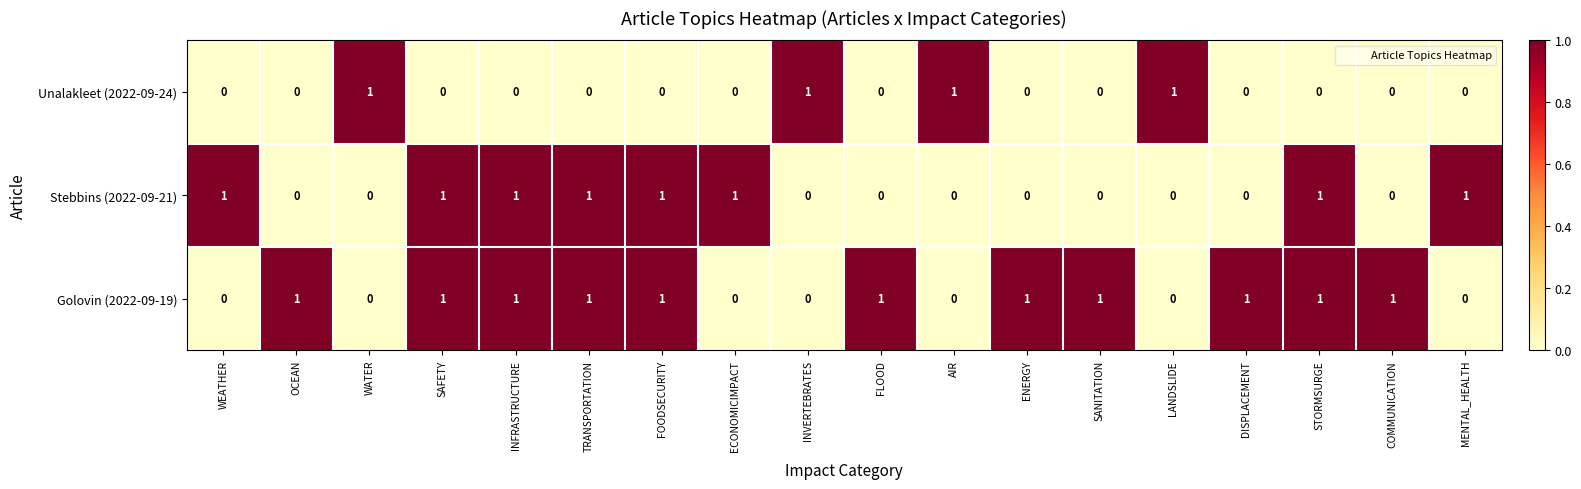

Count the number of categories in the chart.

18